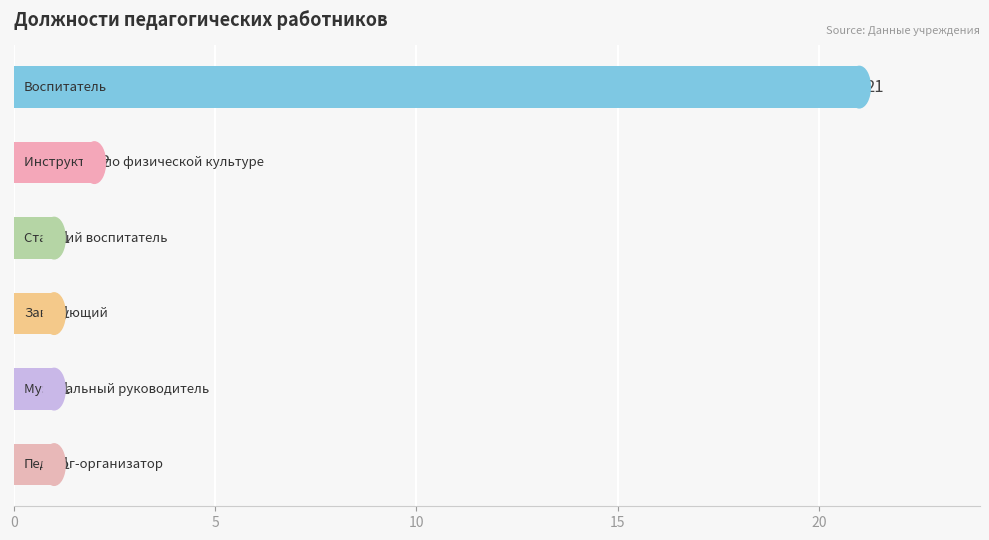

What is the greatest value displayed?

21